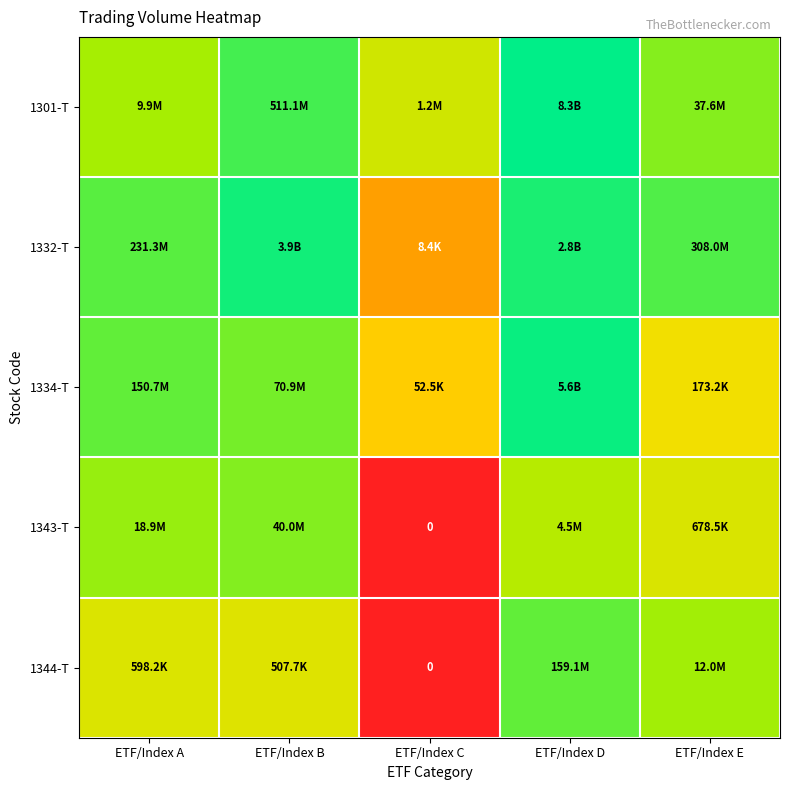

At which label is 1334-T closest to 0?

ETF/Index C